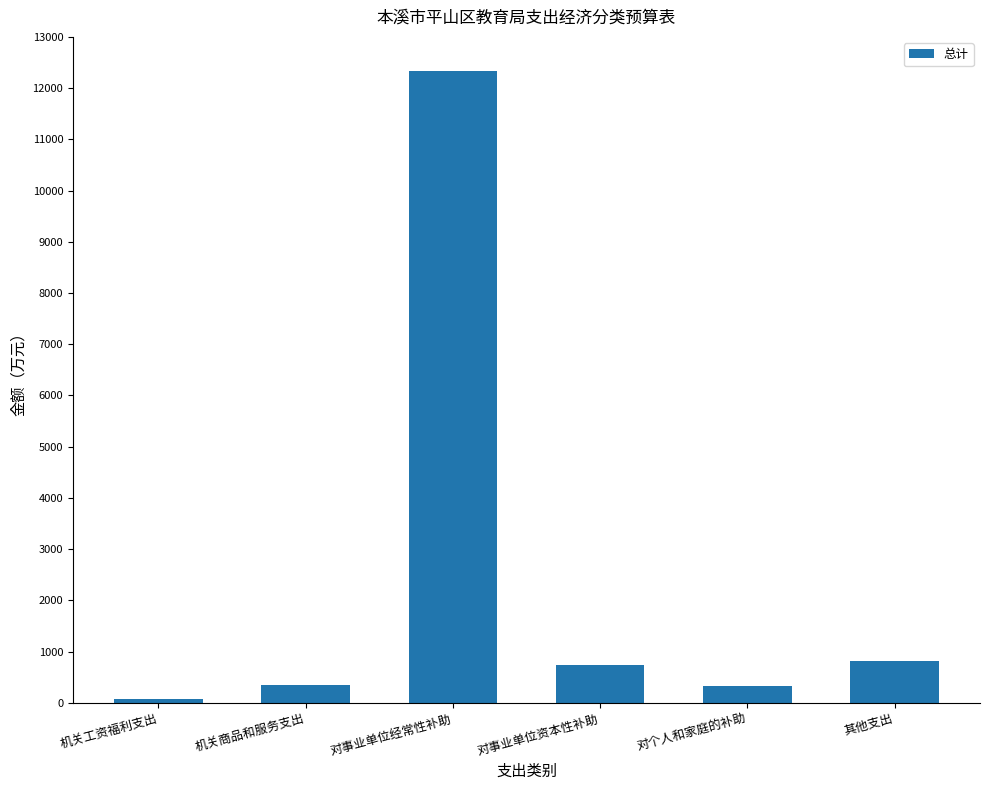

What is the change in value from 机关商品和服务支出 to 其他支出?

+470.9